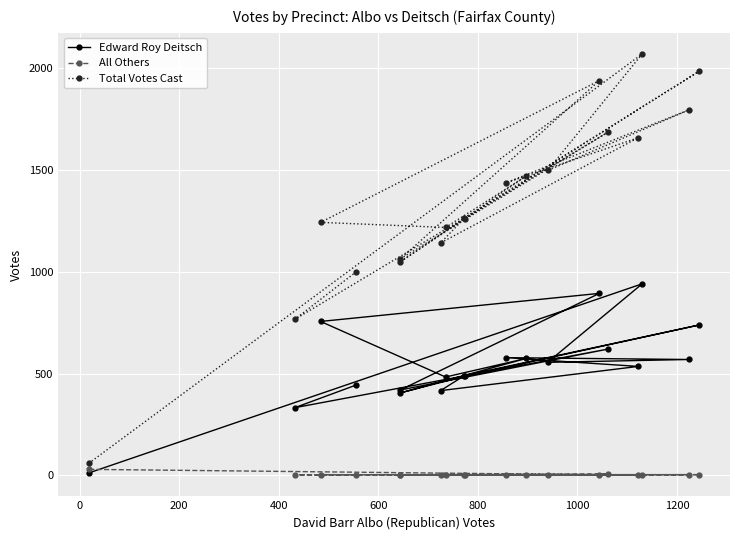

Rank the series by their maximum value, from highest to lowest.

Total Votes Cast, Edward Roy Deitsch, All Others